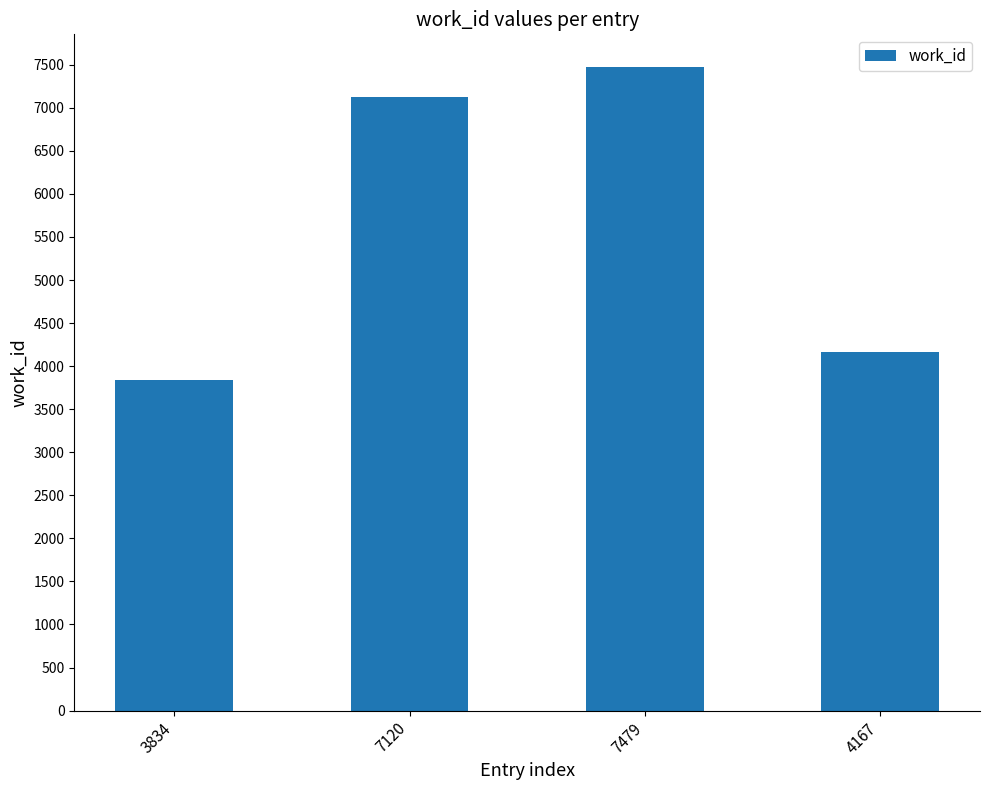

What is the change in value from 3834 to 7479?

+3645